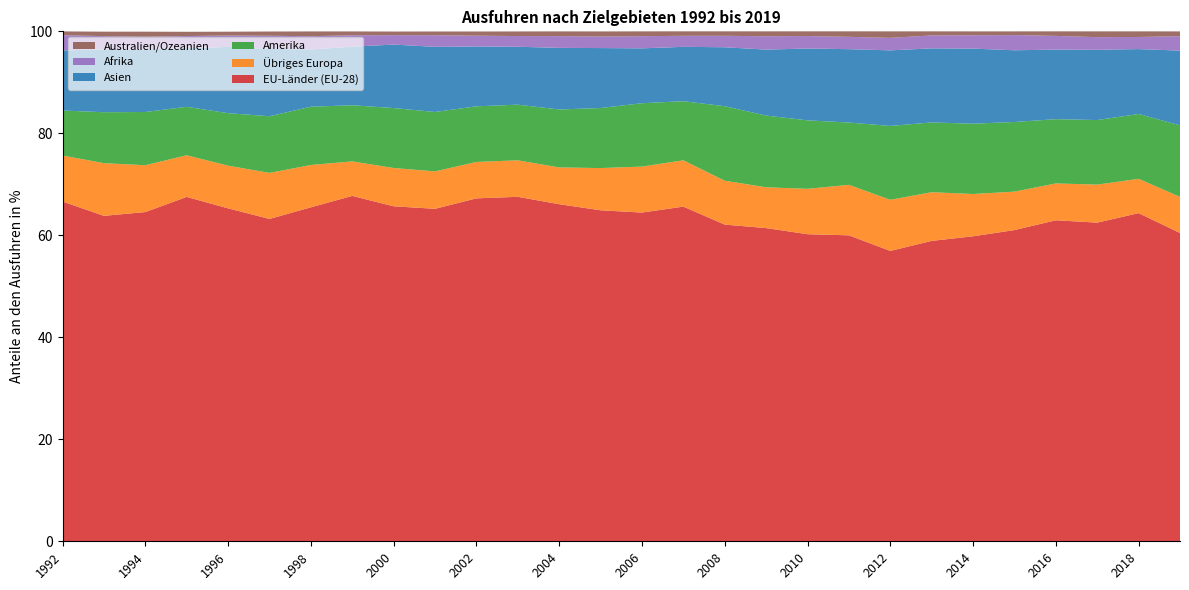

Reading right to left, transcribe all the data shown in this chart.

EU-Länder (EU-28): 60.5	64.3	62.5	63.0	61.0	59.8	58.9	56.9	60.0	60.2	61.4	62.1	65.6	64.5	64.9	66.1	67.5	67.2	65.2	65.7	67.7	65.5	63.2	65.3	67.5	64.6	63.8	66.6
Übriges Europa: 7.1	6.7	7.5	7.2	7.5	8.3	9.5	10.0	9.9	8.9	8.0	8.6	9.1	9.0	8.3	7.2	7.2	7.1	7.3	7.5	6.8	8.3	9.0	8.4	8.2	9.2	10.3	9.0
Amerika: 14.0	12.7	12.7	12.6	13.7	13.8	13.7	14.5	12.2	13.4	14.1	14.6	11.6	12.4	11.8	11.4	10.9	10.9	11.7	11.8	11.0	11.4	11.1	10.3	9.5	10.4	10.0	8.8
Asien: 14.7	12.7	13.8	13.6	14.1	14.7	14.5	14.8	14.4	14.1	12.9	11.6	10.7	10.8	11.8	12.1	11.4	11.7	12.8	12.4	11.5	11.2	13.2	13.0	11.5	12.2	12.3	11.8
Afrika: 2.8	2.4	2.5	2.7	3.0	2.6	2.5	2.4	2.4	2.4	2.6	2.2	2.2	2.4	2.3	2.3	2.1	2.1	2.3	1.9	2.2	2.6	2.6	2.2	2.4	2.5	2.6	3.0
Australien/Ozeanien: 0.9	1.1	1.1	0.9	0.7	0.8	0.8	1.3	1.1	0.9	1.0	0.9	0.9	0.9	1.0	0.9	0.9	0.8	0.7	0.7	0.8	0.9	0.8	0.8	0.8	1.0	0.9	0.7